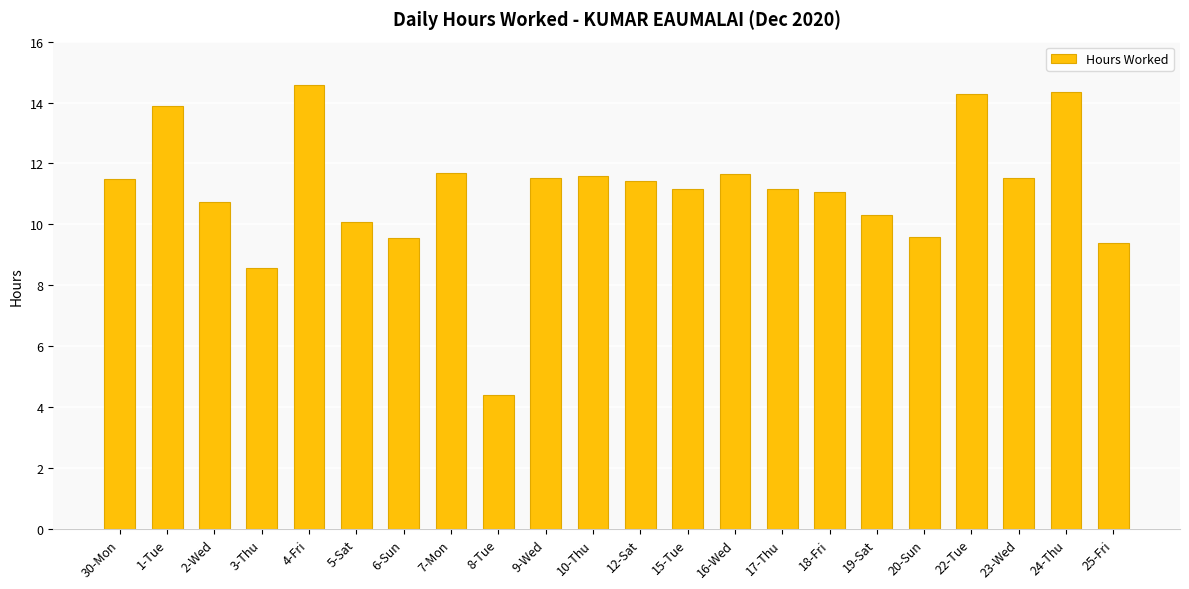

The value at 4-Fri is 14.6. True or false?

True